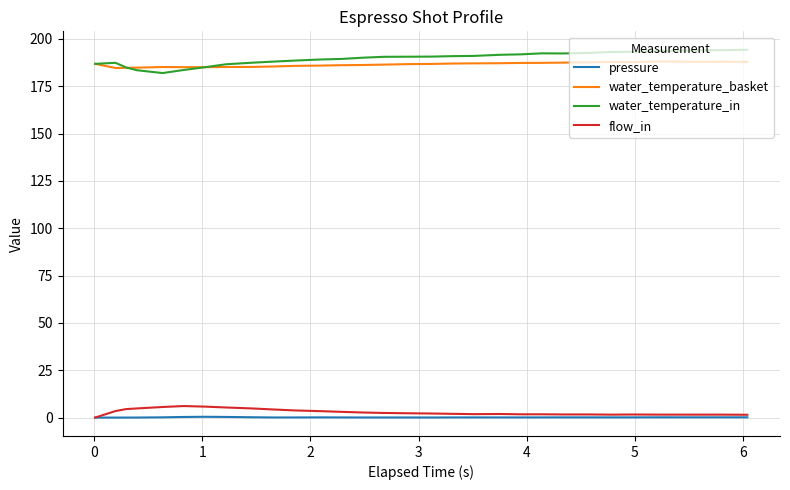

True or false: flow_in and water_temperature_in intersect in this chart.

False